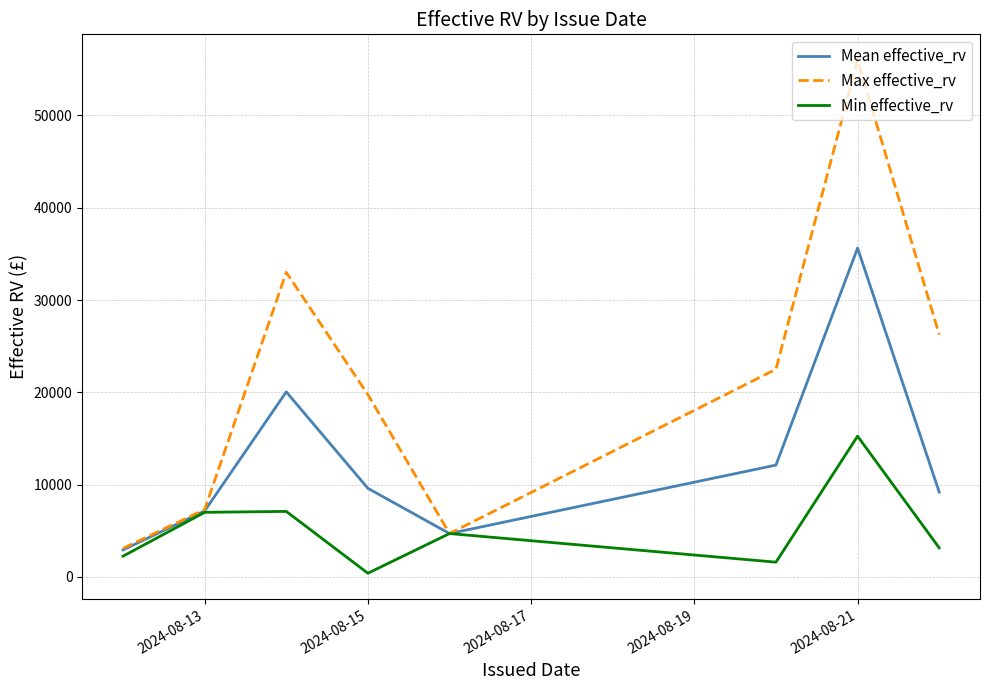

What is the highest value of the Max effective_rv series?

56000.0